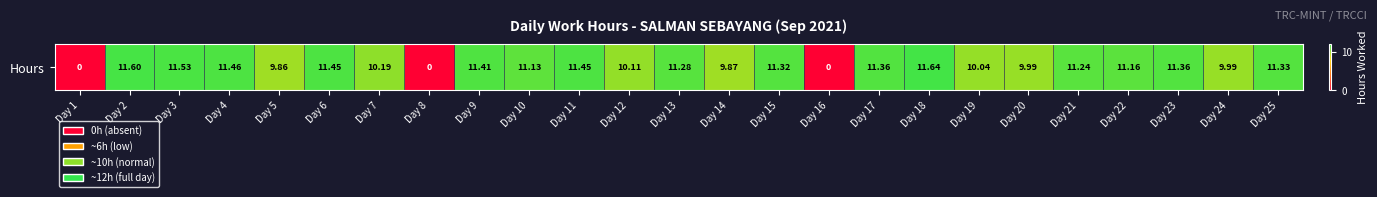

Is it true that the value at Day 22 is 17.5?

False